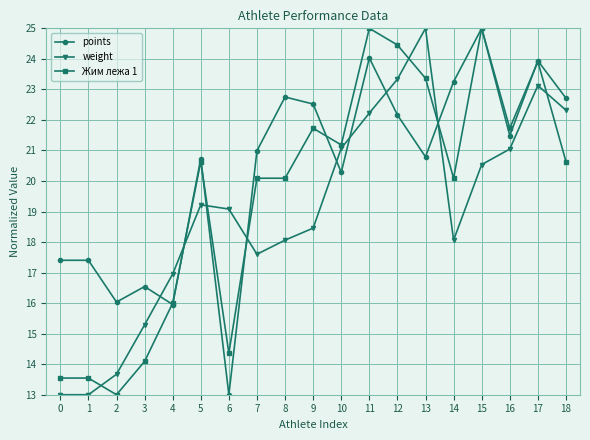

What is the total value across all series at 7?

58.7